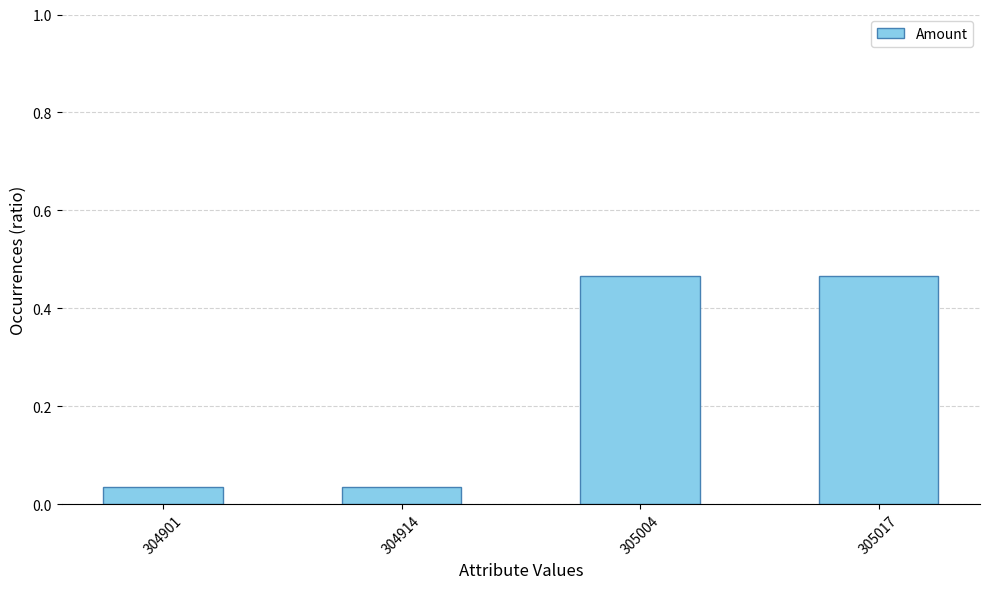

Which has a higher value, 305004 or 304914?

305004